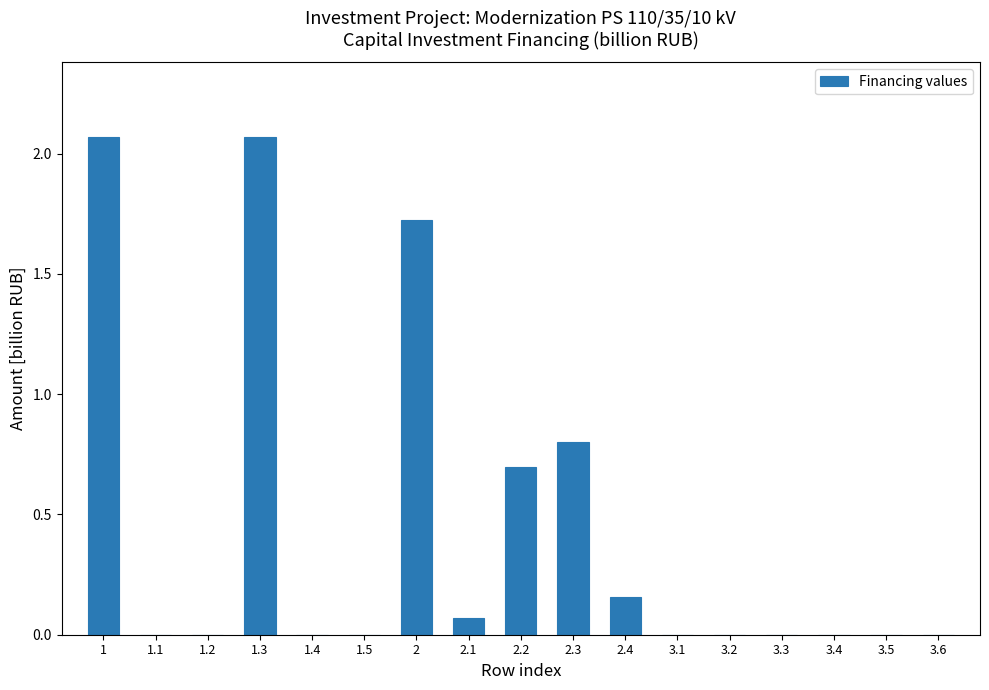

Is it true that the value at 2.3 is 1.1?

False